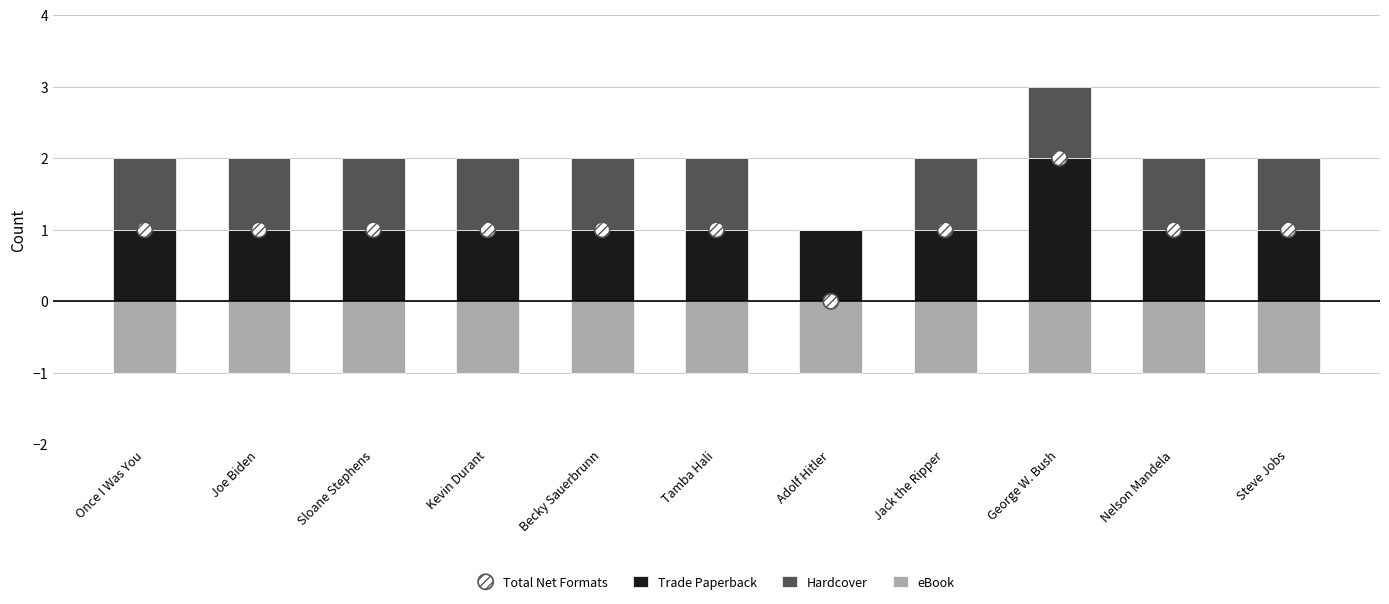

What is the total value across all series at George W. Bush?

4